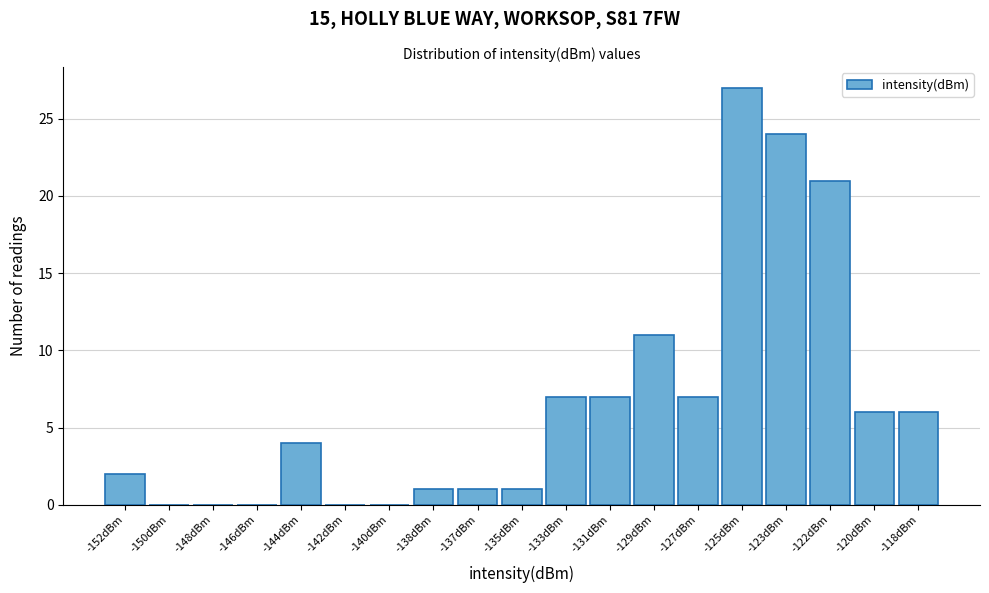

Reading right to left, transcribe all the data shown in this chart.

-118dBm=6	-120dBm=6	-122dBm=21	-123dBm=24	-125dBm=27	-127dBm=7	-129dBm=11	-131dBm=7	-133dBm=7	-135dBm=1	-137dBm=1	-138dBm=1	-140dBm=0	-142dBm=0	-144dBm=4	-146dBm=0	-148dBm=0	-150dBm=0	-152dBm=2